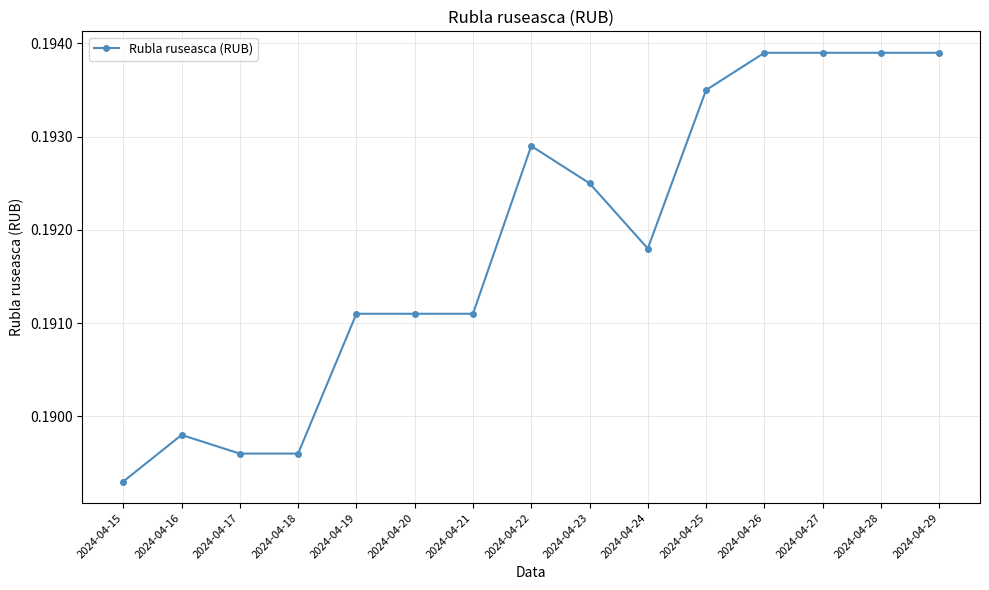

What is the sum of the values at 2024-04-26 and 2024-04-19?

0.4